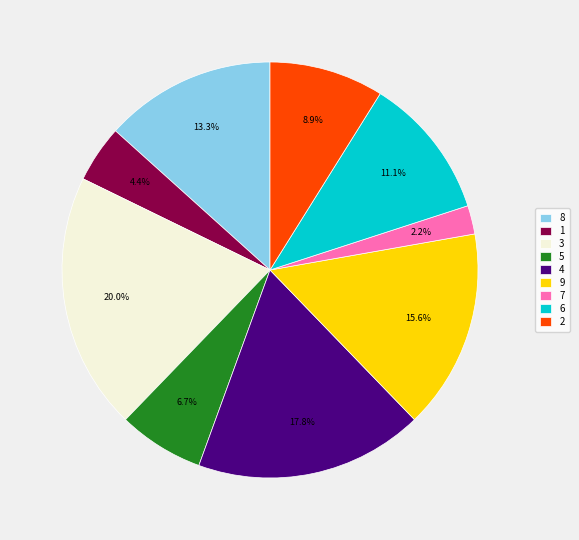

True or false: 5 accounts for 1% of the total.

False